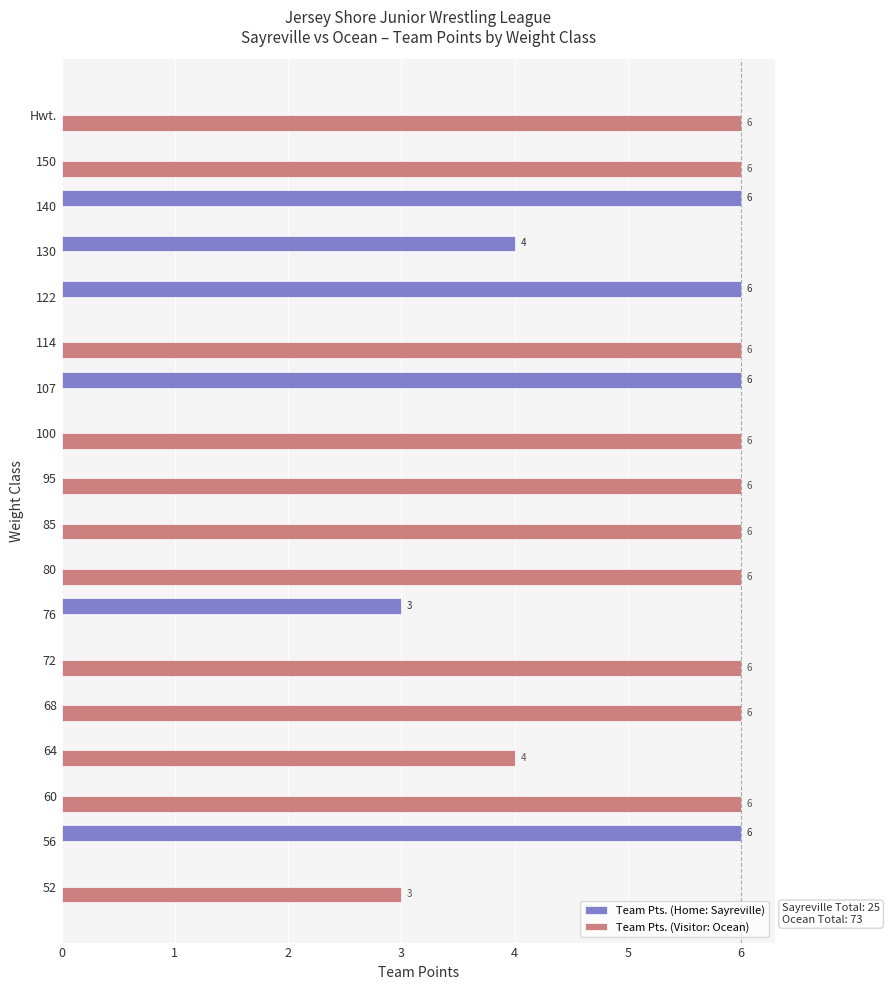

What is the total value across all series at 122?

6